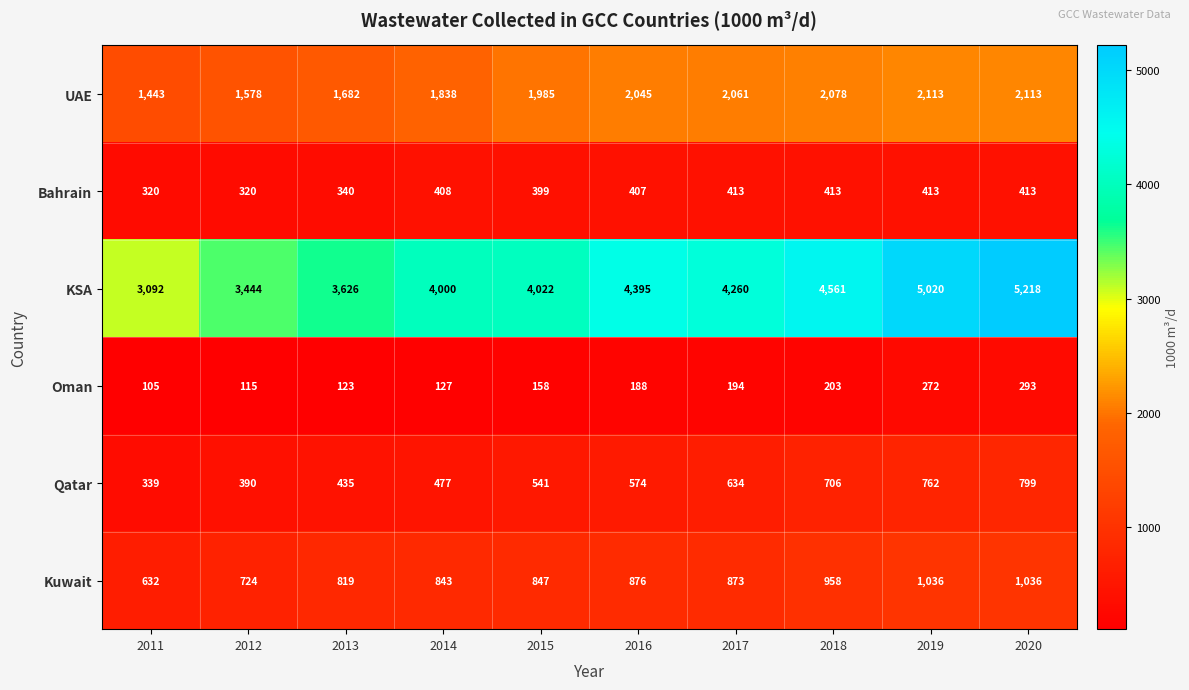

Which category has the lowest value in the Oman series?

2011